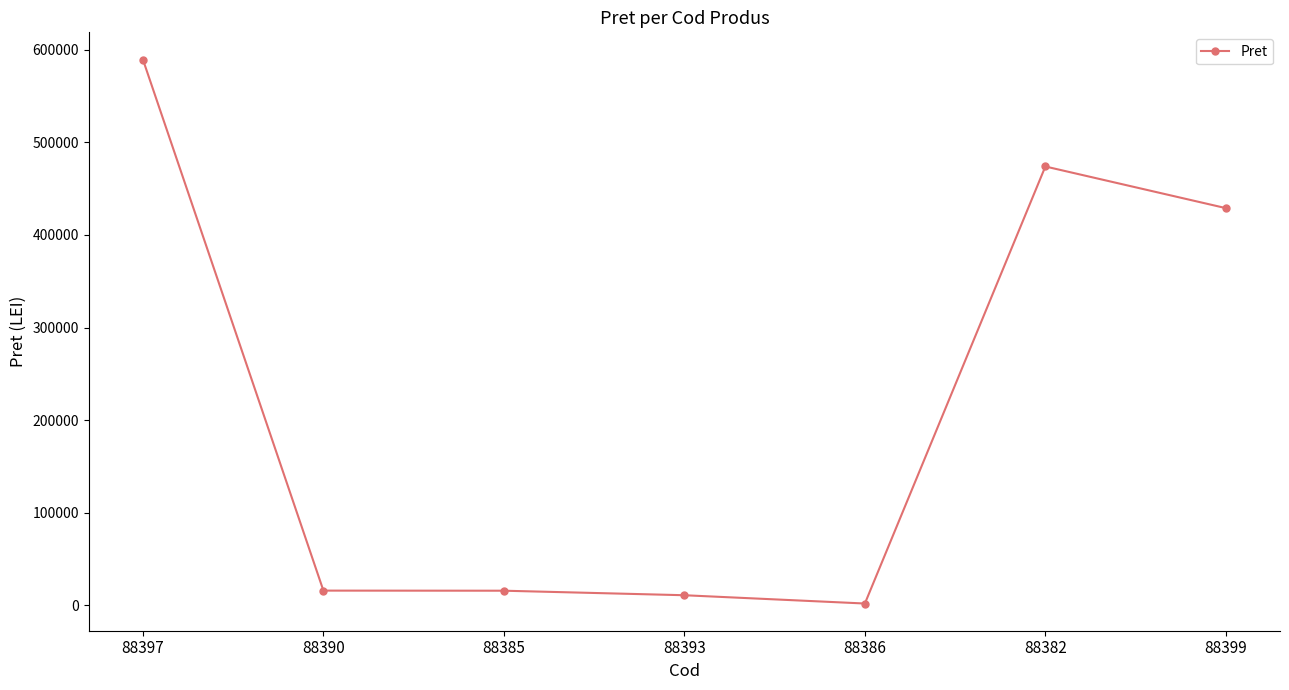

What is the difference between the maximum and minimum values?

587317.0